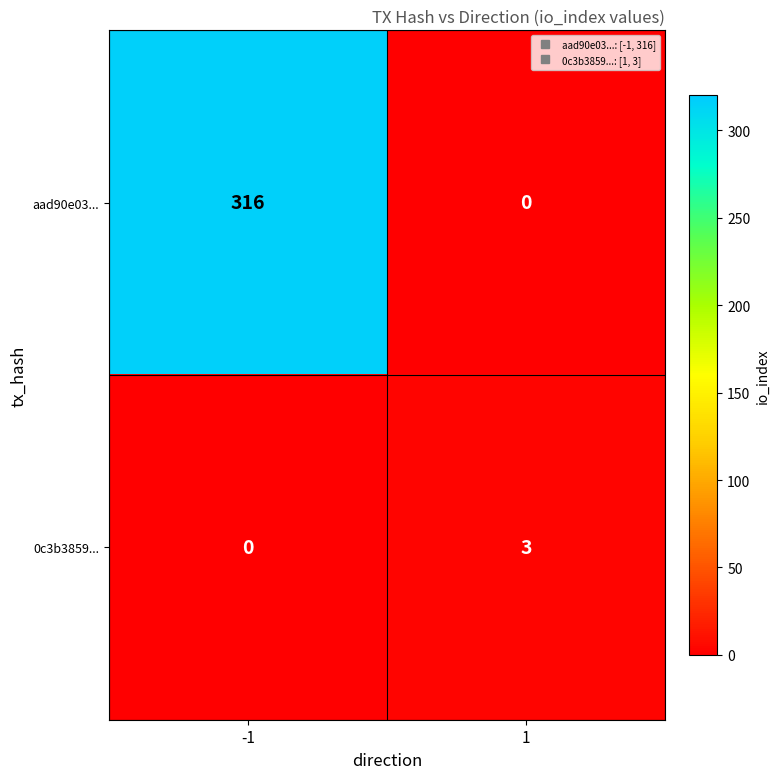

What is the sum of the 0c3b3859... values at 1 and -1?

3